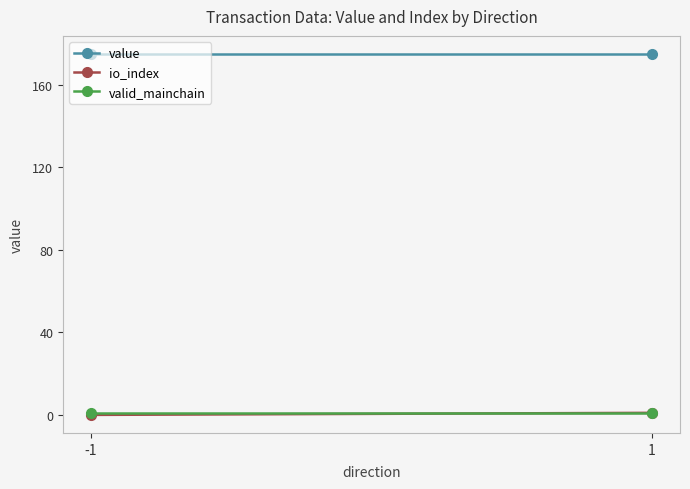

Is the value of value at 1 greater than the value of io_index at -1?

Yes